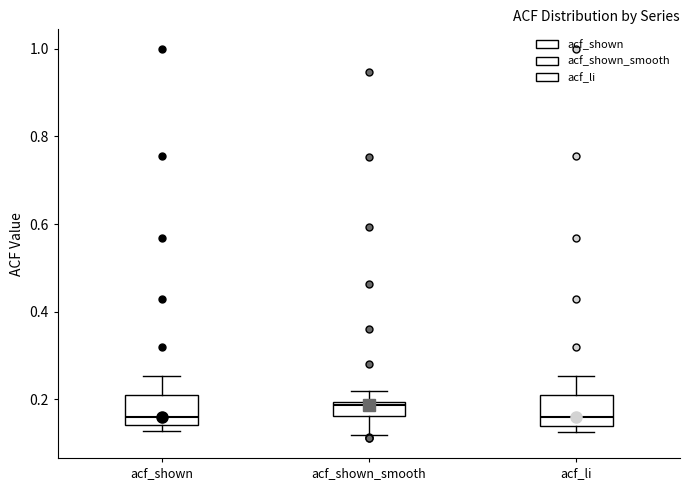

Reading left to right, transcribe this box plot: for each box, give where its median line is, the range the box spans, and where its two whiskers end, as read against the y-axis. The values are not printed on the chart, so give them approximately, as read against the axis.

acf_shown: median 0.16, box 0.14 to 0.22, whiskers 0.12 to 0.26
acf_shown_smooth: median 0.18, box 0.16 to 0.20, whiskers 0.12 to 0.22
acf_li: median 0.16, box 0.14 to 0.22, whiskers 0.12 to 0.26